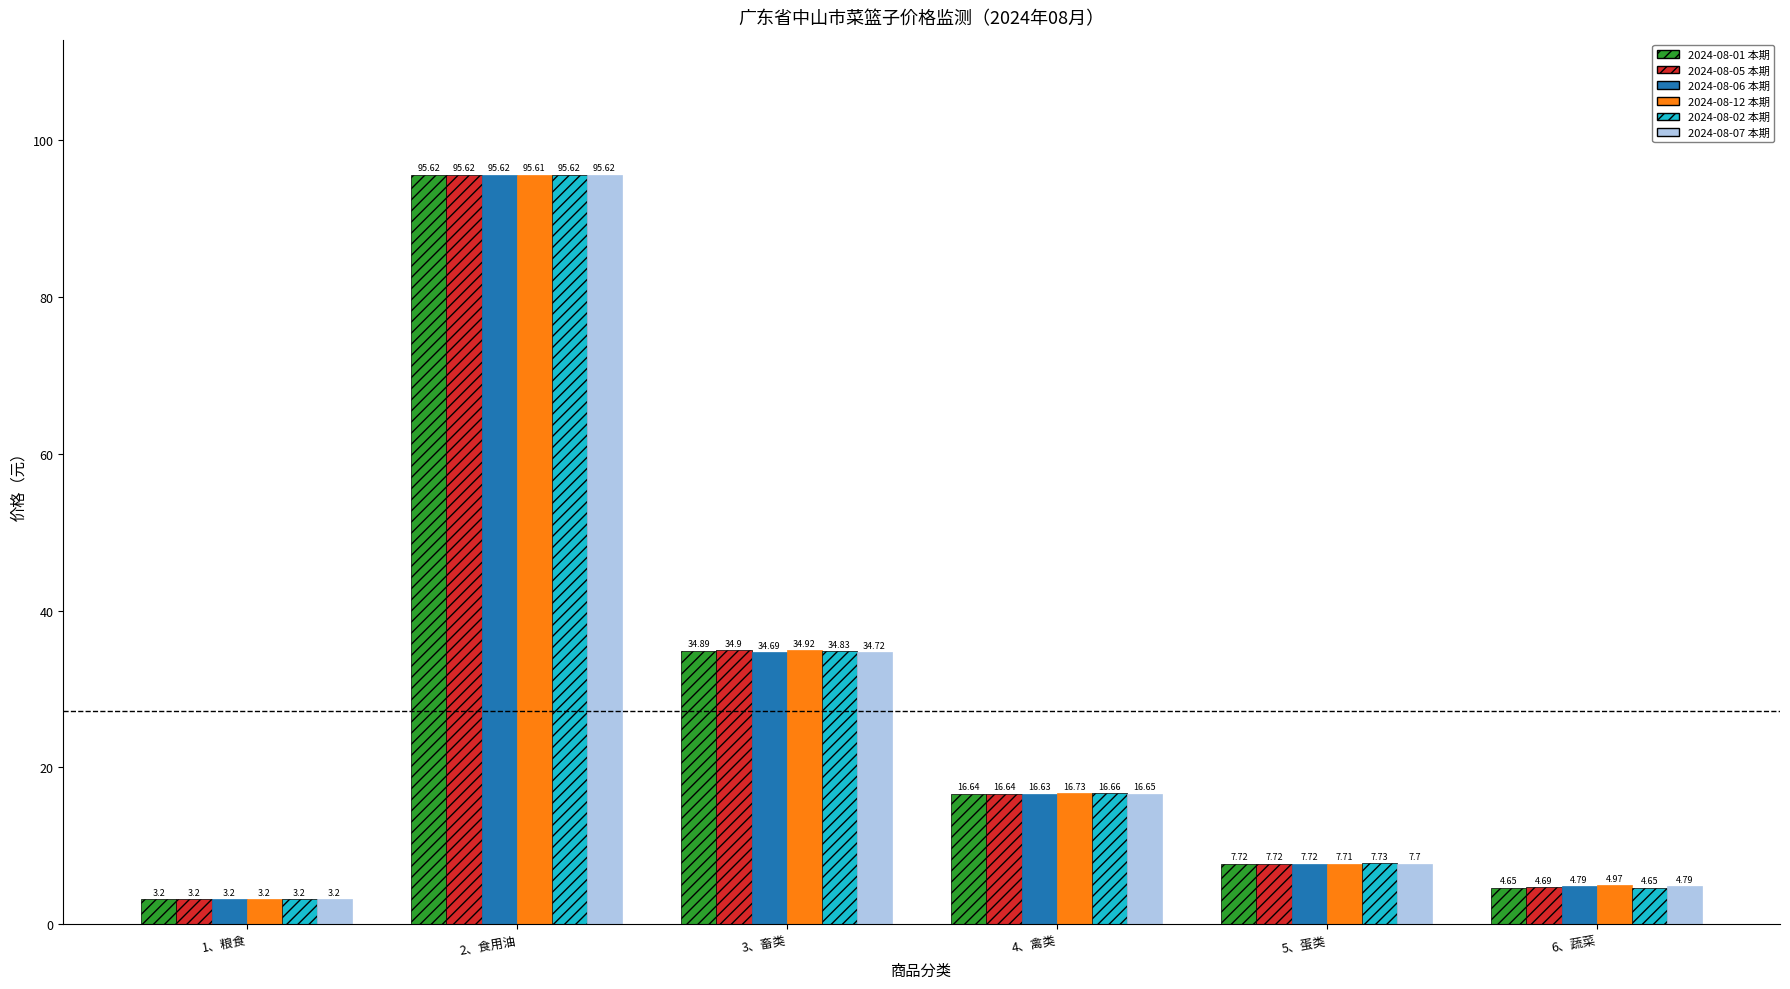

Where is 2024-08-07 本期 nearest to the value 49?

3、畜类